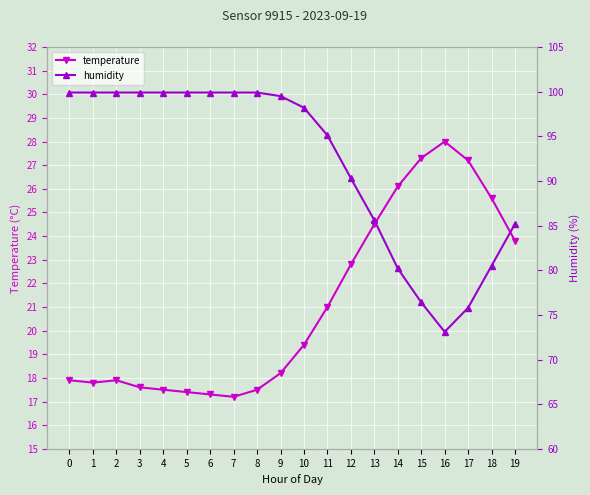

How many values in the humidity series are below 99?

10